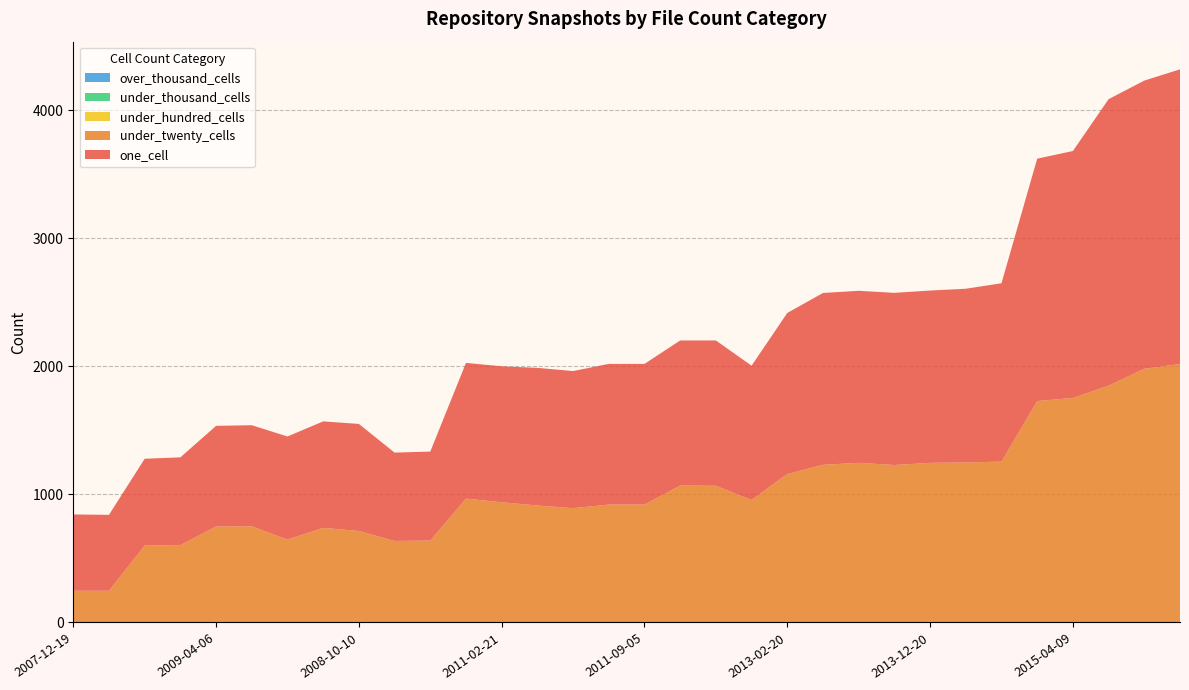

Reading left to right, list all the values displayed in this chart.

one_cell: 596	593	678	685	786	790	805	832	836	690	695	1060	1062	1075	1071	1099	1099	1133	1135	1049	1258	1342	1344	1345	1346	1357	1393	1893	1929	2238	2251	2302
under_twenty_cells: 248	248	601	605	750	751	648	739	715	637	640	968	939	914	893	921	921	1070	1068	957	1160	1232	1247	1230	1247	1250	1257	1730	1754	1849	1982	2019
under_hundred_cells: 0	0	0	0	0	0	0	0	0	0	0	0	0	0	0	0	0	0	0	0	0	0	0	0	0	0	0	0	0	1	0	0
under_thousand_cells: 0	0	0	0	0	0	0	0	0	0	0	0	0	0	0	0	0	0	0	0	0	0	0	0	0	0	0	0	0	0	0	0
over_thousand_cells: 0	0	0	0	0	0	0	0	0	0	0	0	0	0	0	0	0	0	0	0	0	0	0	0	0	0	0	0	0	0	0	0